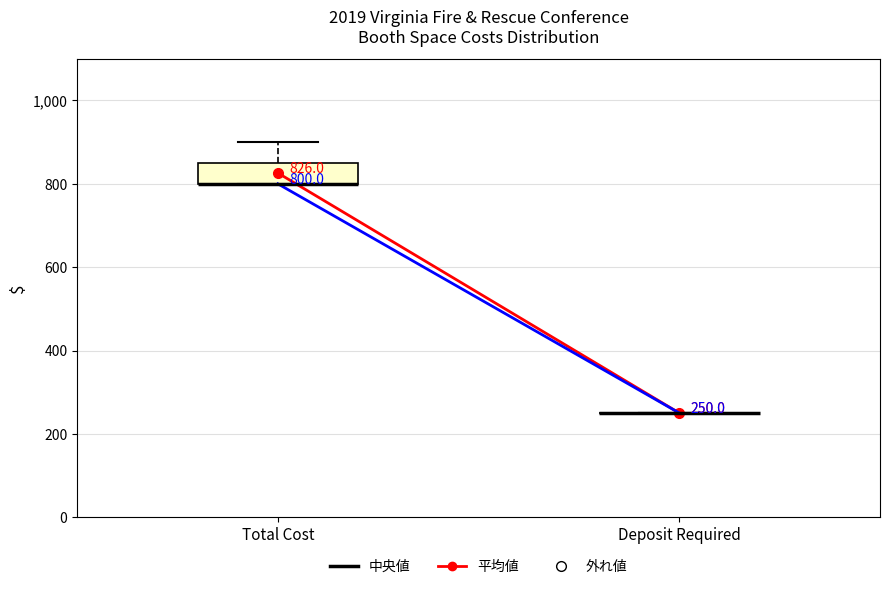

Comparing the boxes themselves (not the whiskers), which one is the tallest?

Total Cost